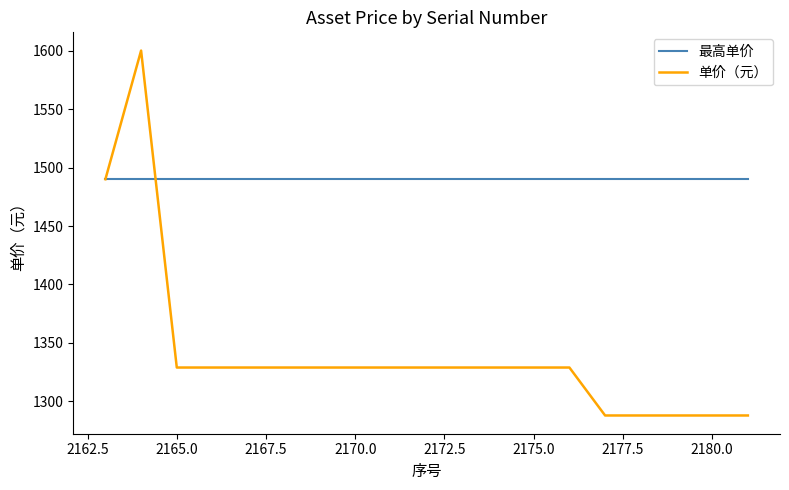

Reading right to left, what are all the values shown in this chart?

最高单价: 1490	1490	1490	1490	1490	1490	1490	1490	1490	1490	1490	1490	1490	1490	1490	1490	1490	1490	1490
单价（元）: 1288	1288	1288	1288	1288	1329	1329	1329	1329	1329	1329	1329	1329	1329	1329	1329	1329	1600	1490